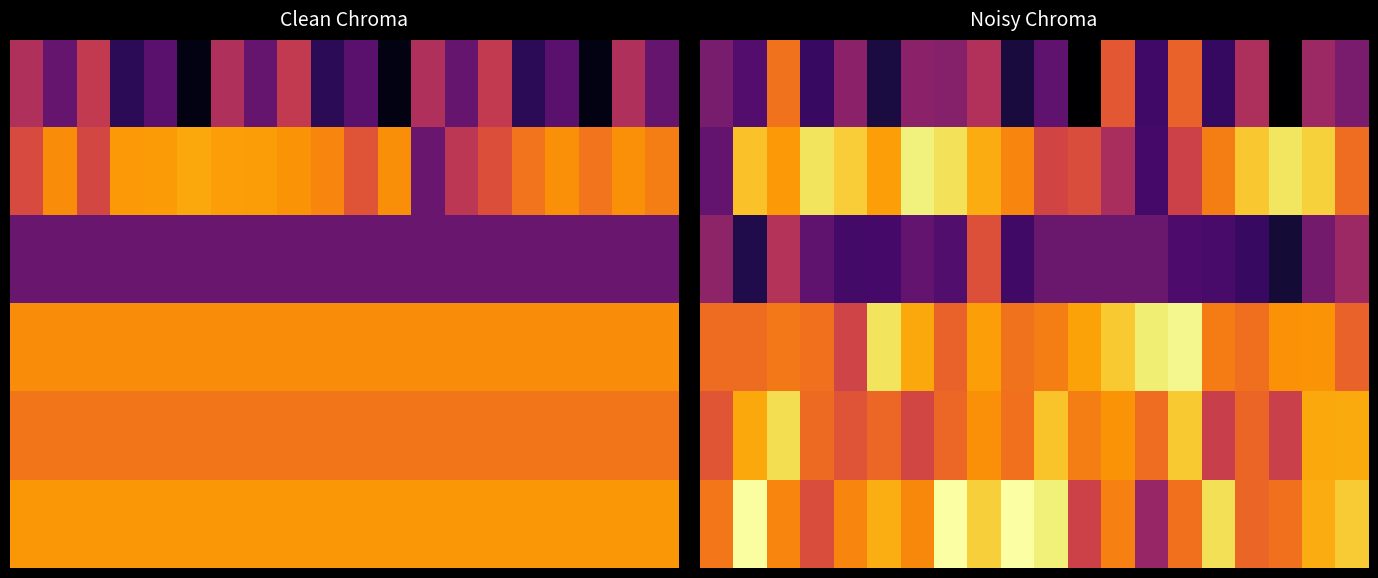

Count the number of categories in the chart.

20